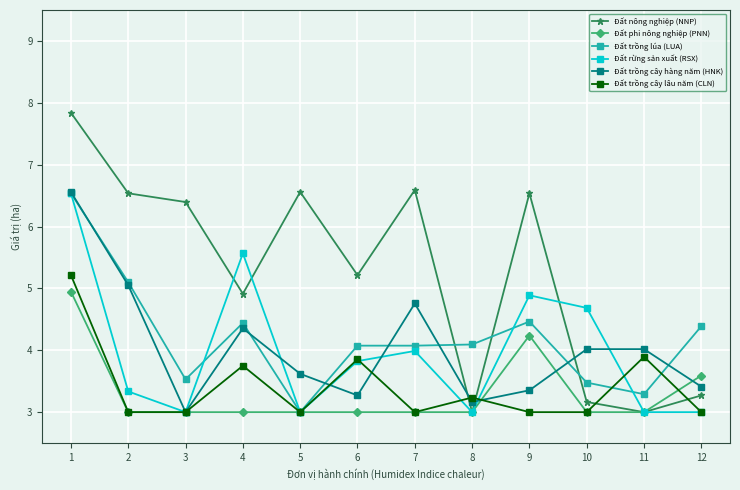

What is the total value across all series at 9?

26.5